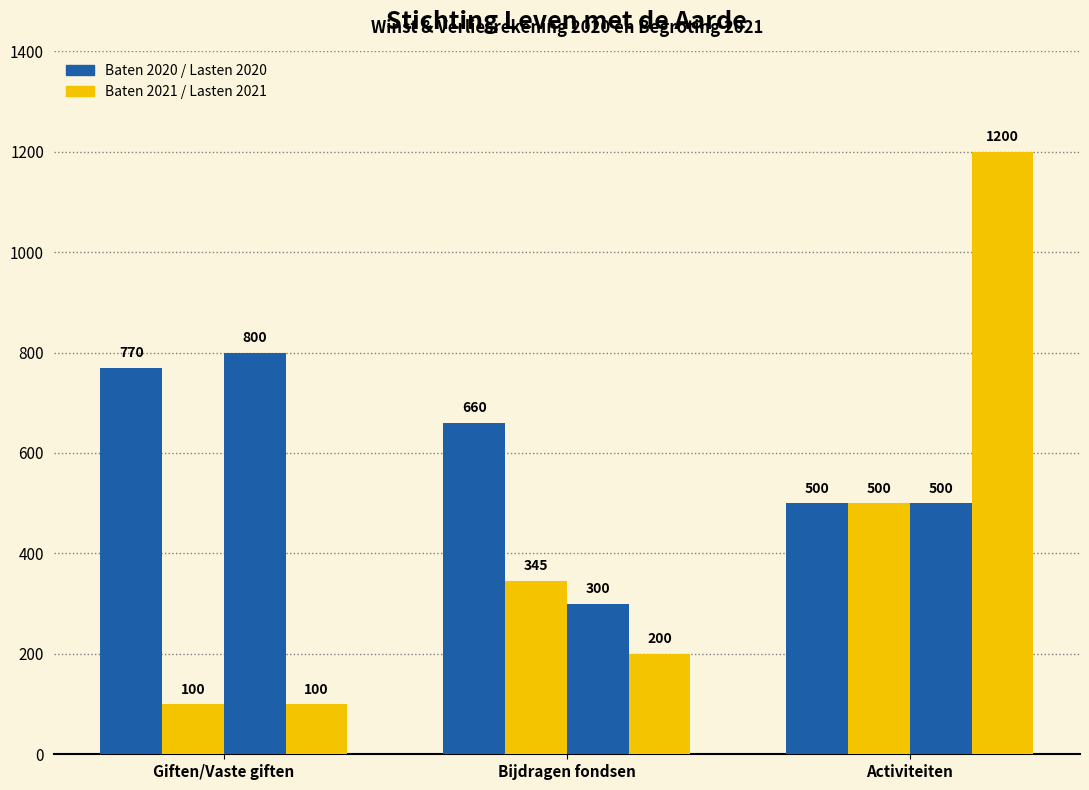

Count the number of categories in the chart.

3